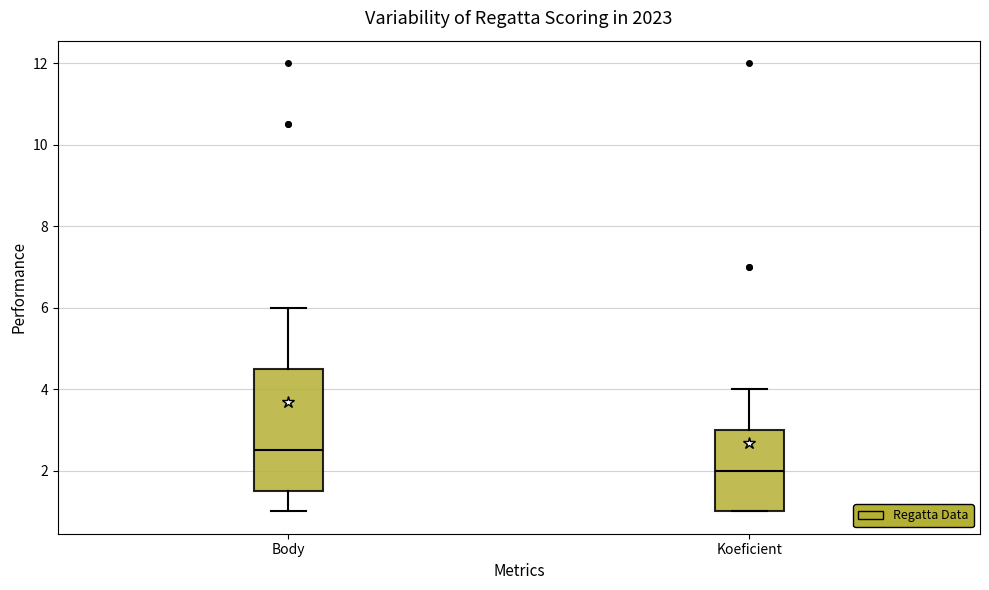

Which box is the tallest, from its lower edge to its upper edge?

Body